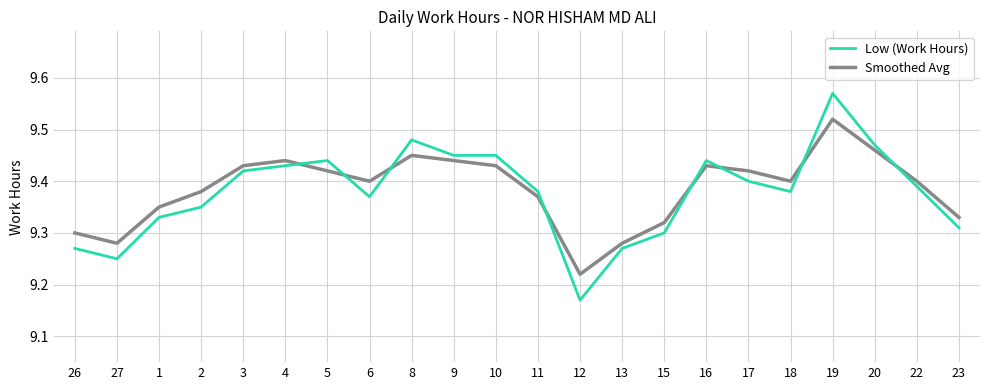

What is the sum of all Smoothed Avg values?

206.5